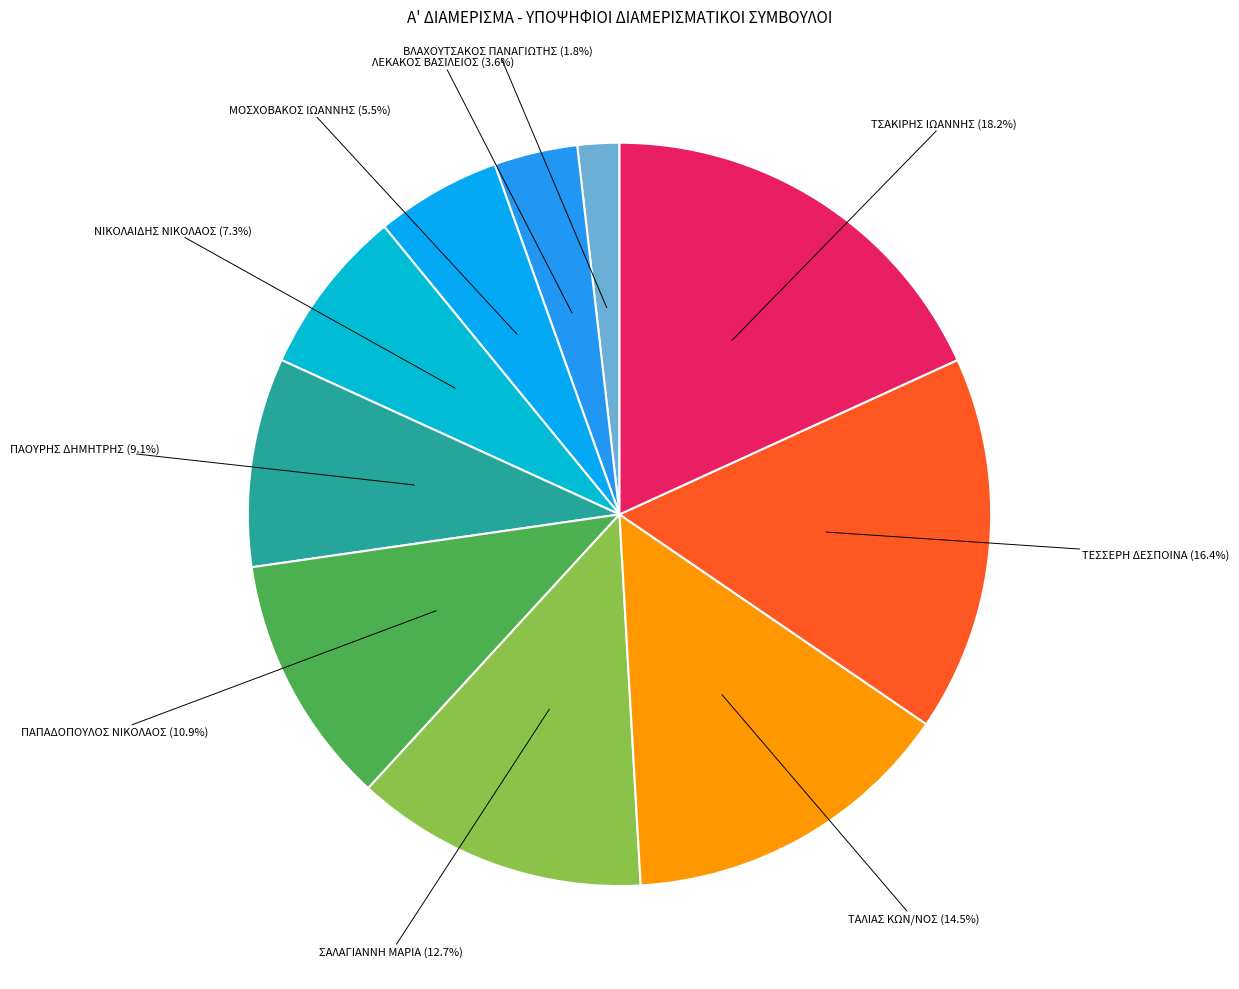

What is the smallest slice in the pie chart?

ΒΛΑΧΟΥΤΣΑΚΟΣ ΠΑΝΑΓΙΩΤΗΣ